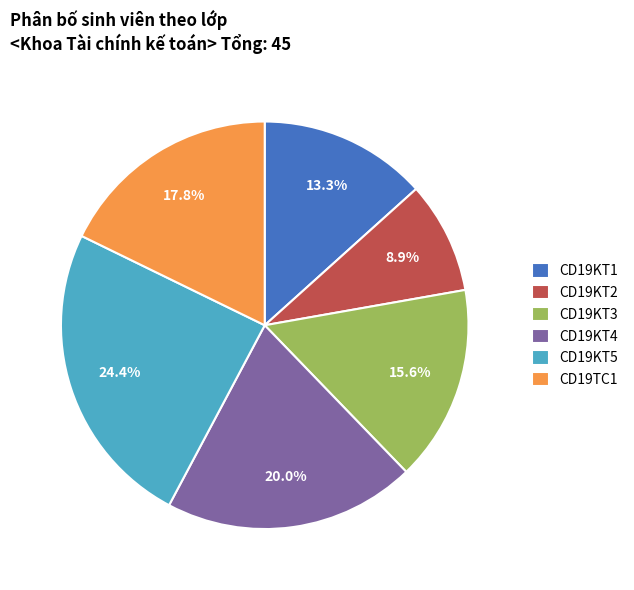

How many segments does this pie chart have?

6